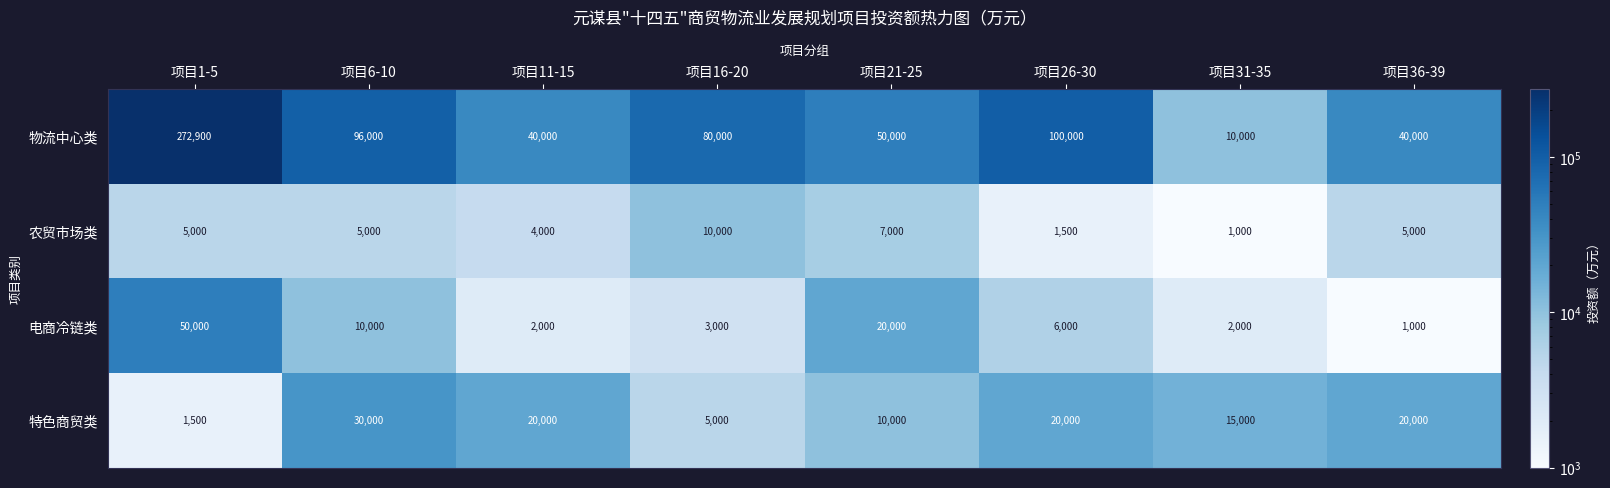

What is the difference between the second highest and second lowest values in the 电商冷链类 series?

18000